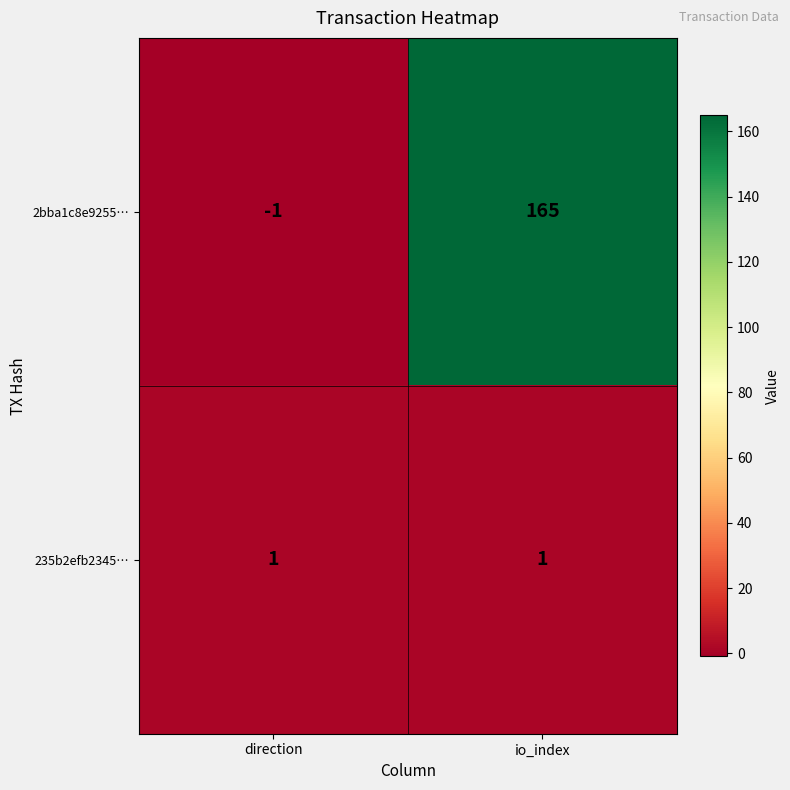

The value of 235b2efb2345… at io_index is 2. True or false?

False